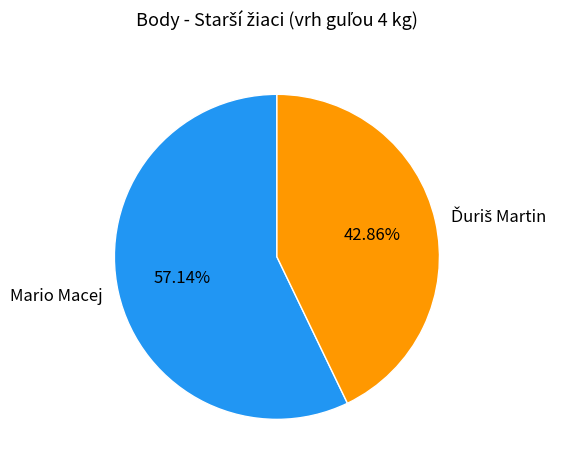

Which slice is the largest?

Mario Macej